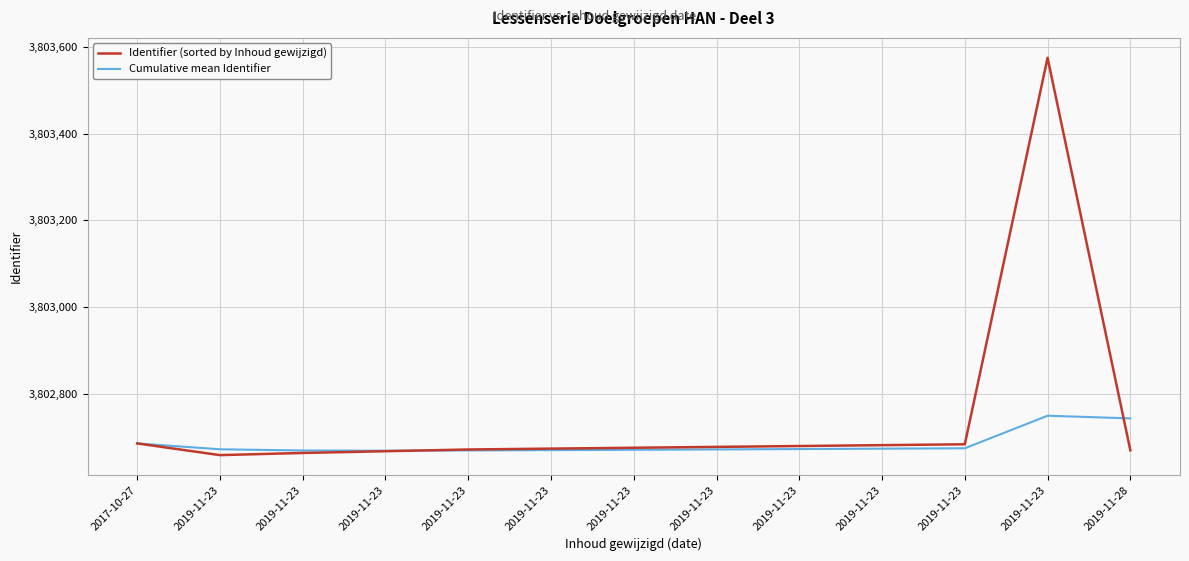

What is the average value of the Identifier (sorted by Inhoud gewijzigd) series?

3802742.8